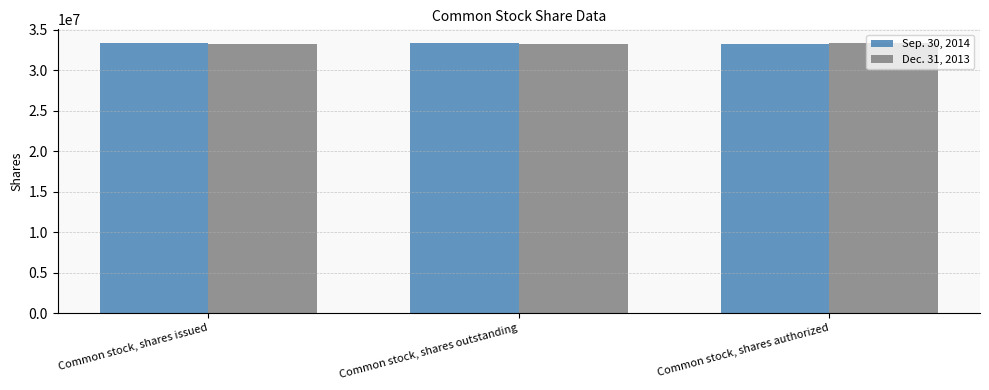

What is the average value of the Sep. 30, 2014 series?

33370902